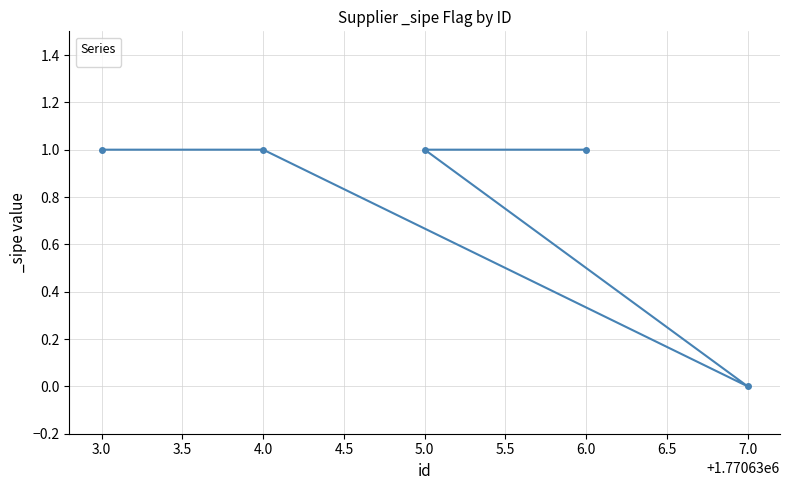

What position from the right is 7.0?

1